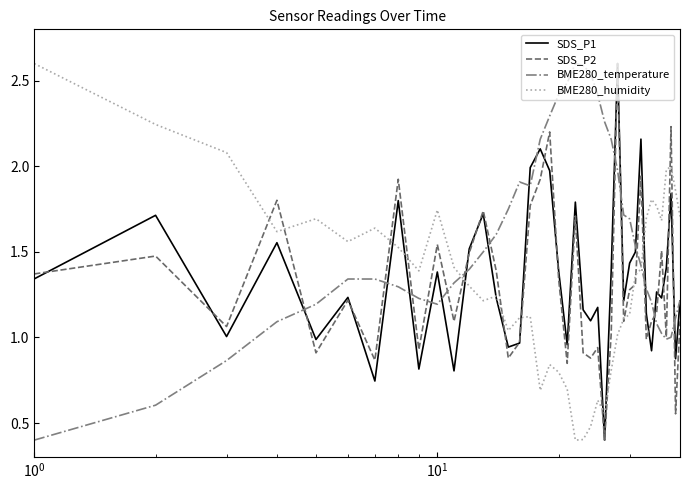

What is the minimum value shown in the chart?

0.4